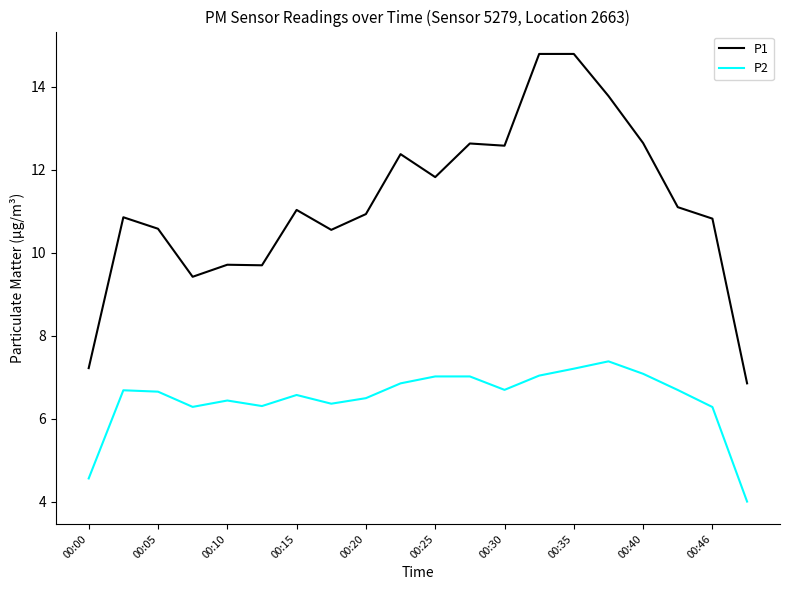

Is this an area chart (filled region under the line)?

No